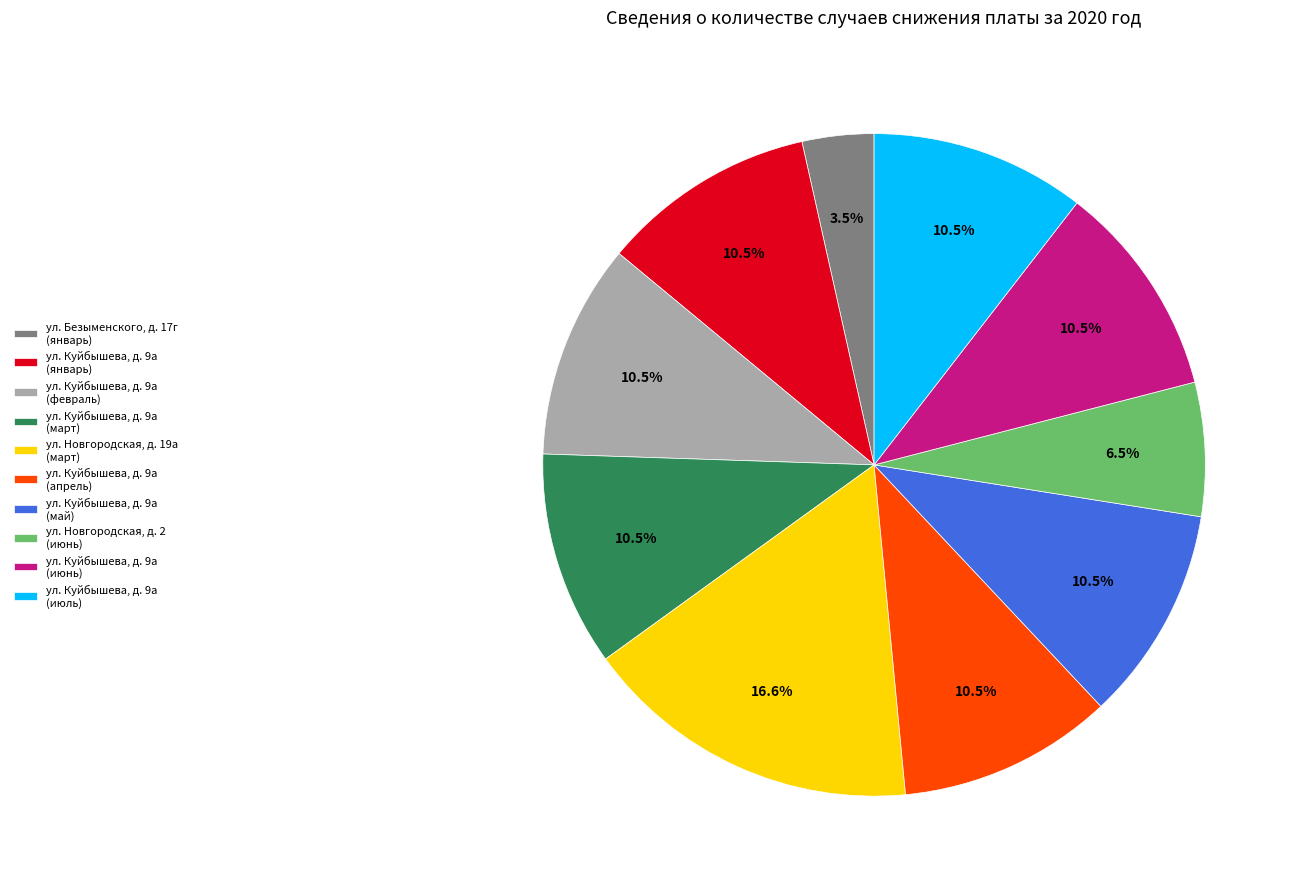

Which has a higher value, ул. Куйбышева, д. 9а (март) or ул. Новгородская, д. 2 (июнь)?

ул. Куйбышева, д. 9а (март)